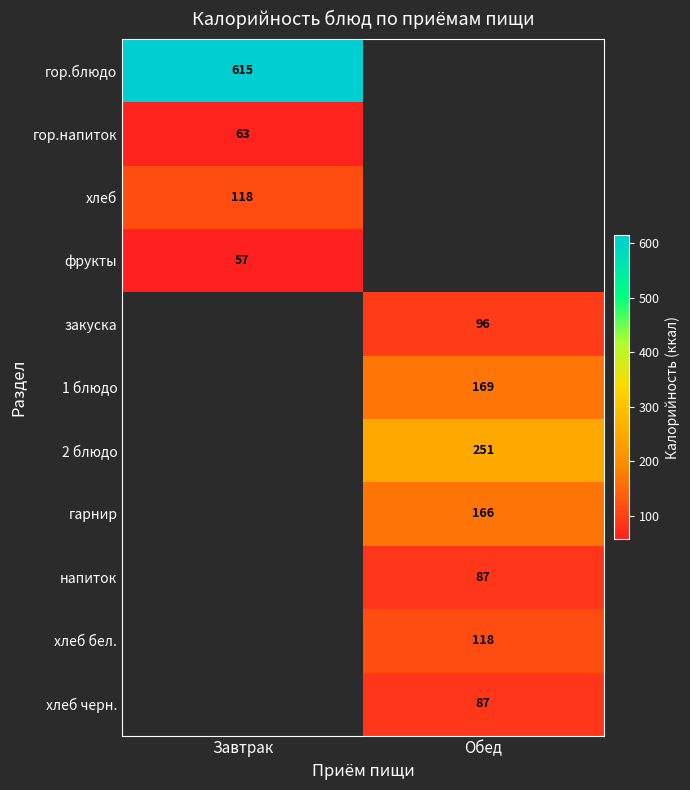

Is it true that гор.блюдо equals 615 at Завтрак?

True